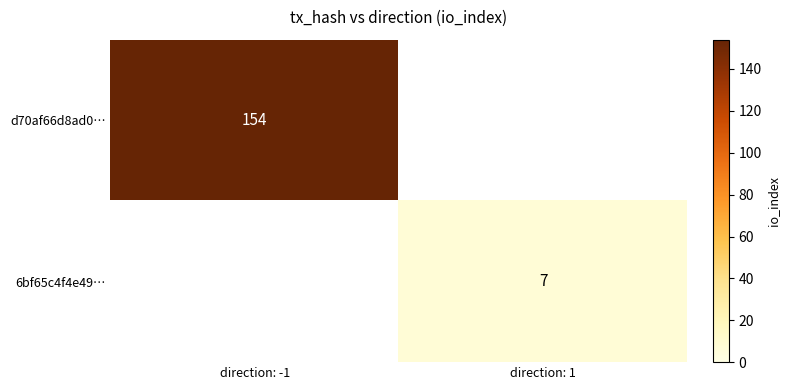

True or false: 6bf65c4f4e49… has a value of 3 at direction: 1.

False